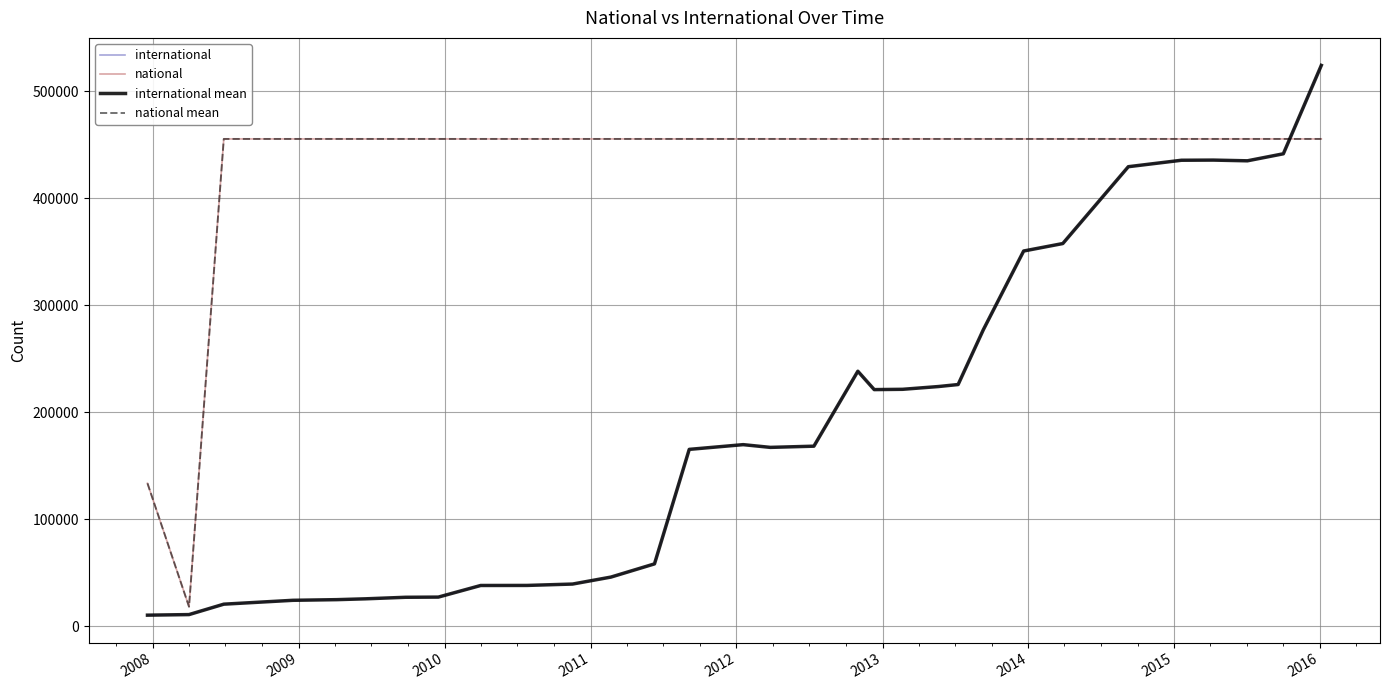

Does the chart have visible grid lines?

Yes